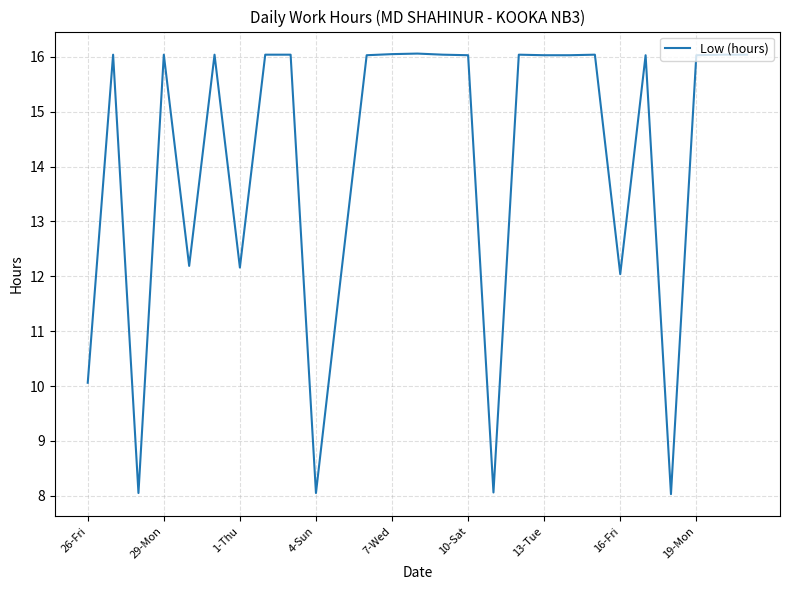

What is the smallest value displayed?

8.0